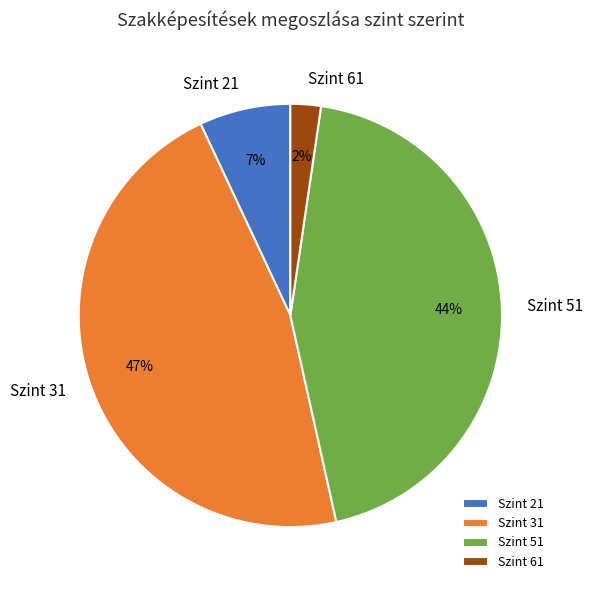

True or false: Szint 31 accounts for 47% of the total.

True